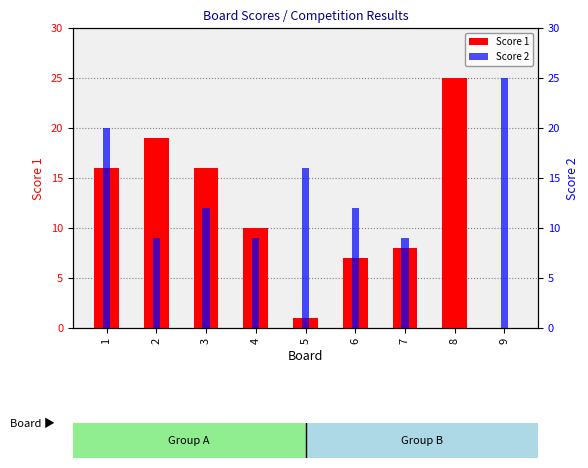

Read the Score 2 value at 3, to the nearest 5.

10